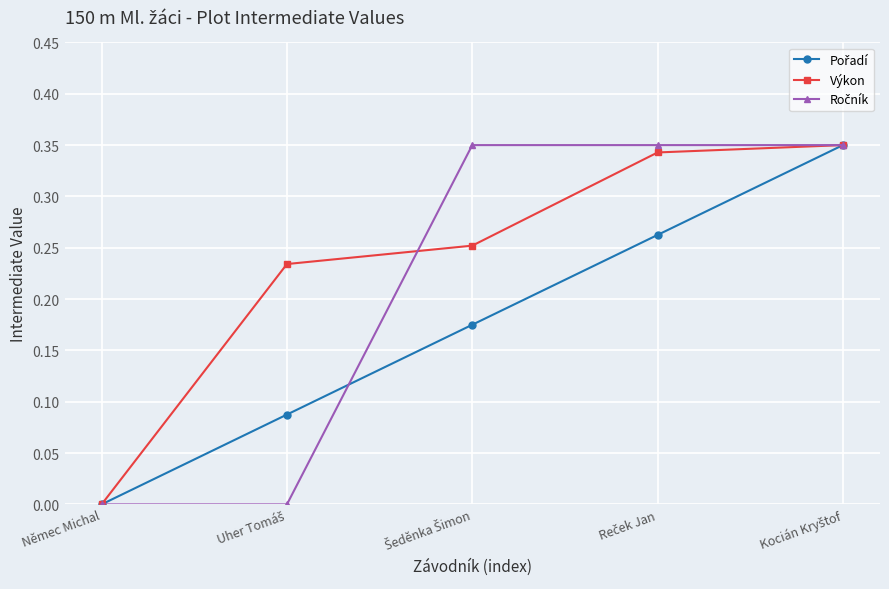

What is the label of the 5th point from the right?

Němec Michal